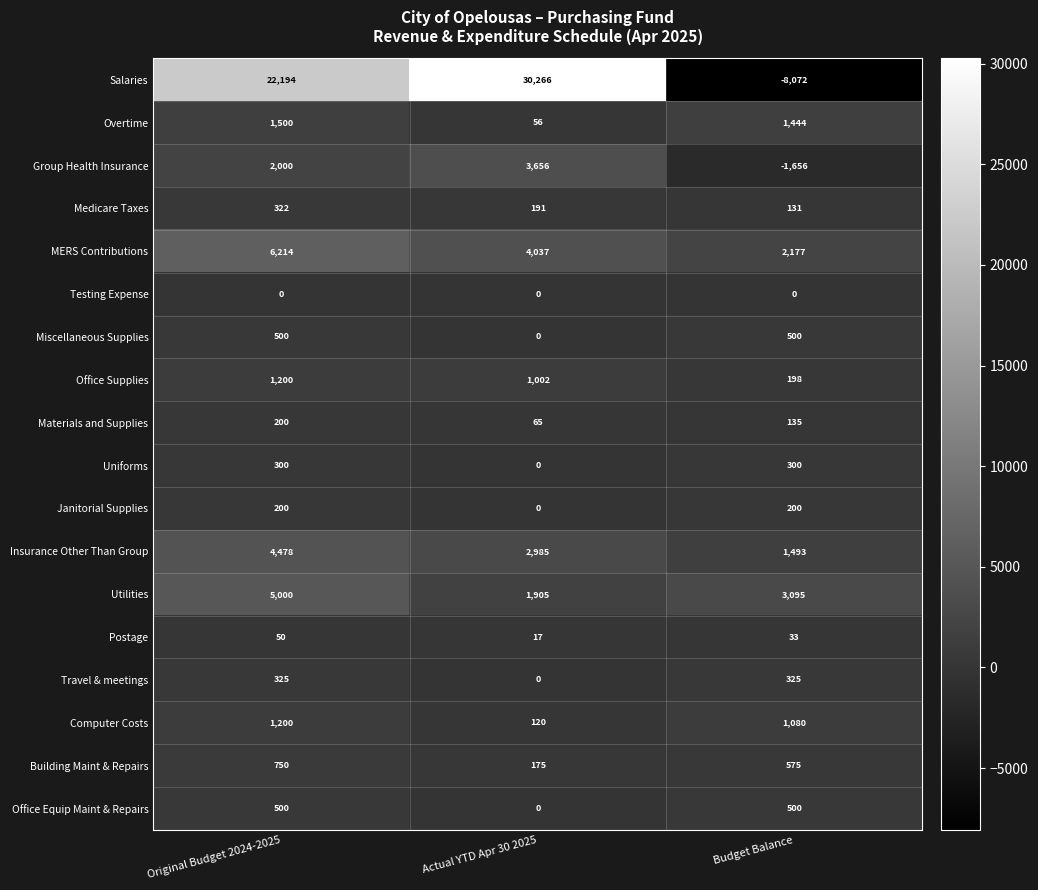

Which series has the largest range (max minus min)?

Salaries